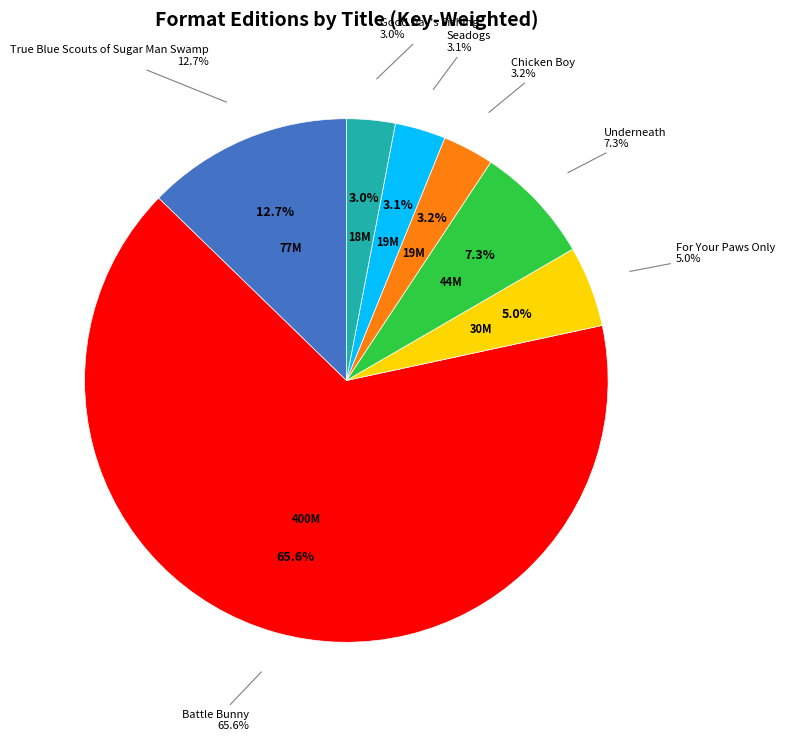

Combined, what portion of the pie is Underneath and Seadogs?

10.5%